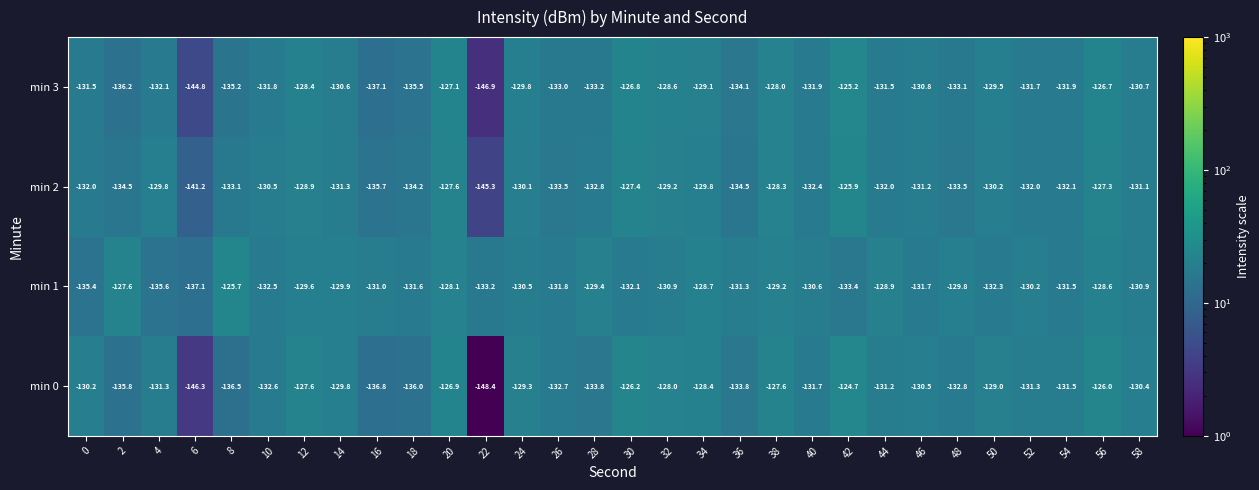

At which category is the sum across all series the highest?

56